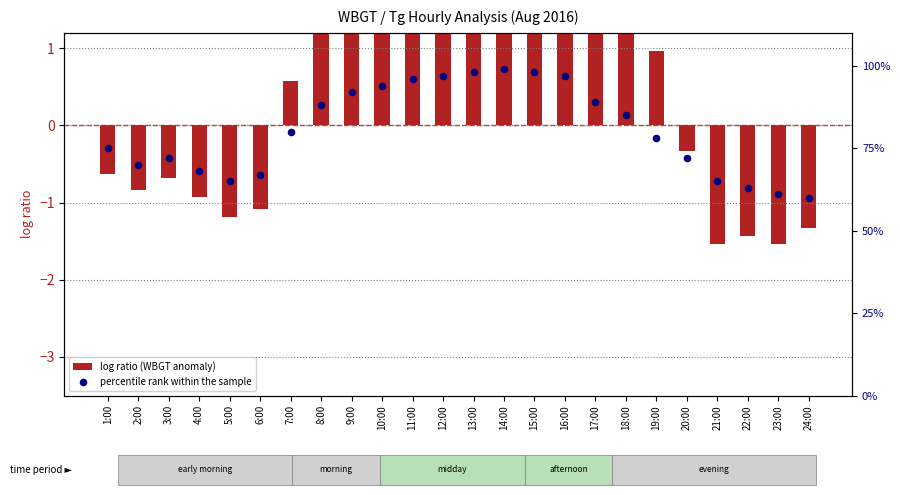

Which series has the largest Y range (max minus min)?

percentile rank within the sample